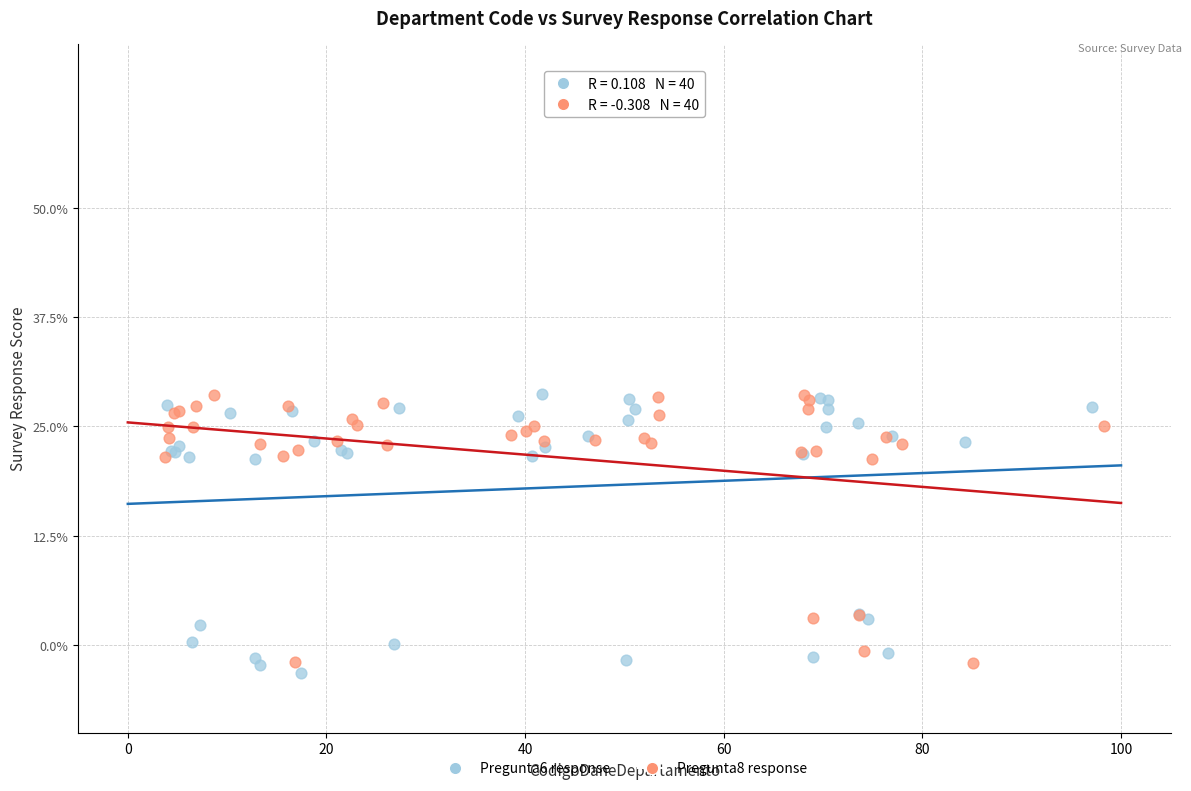

What are all the series names shown in the legend?

Pregunta6 response, Pregunta8 response